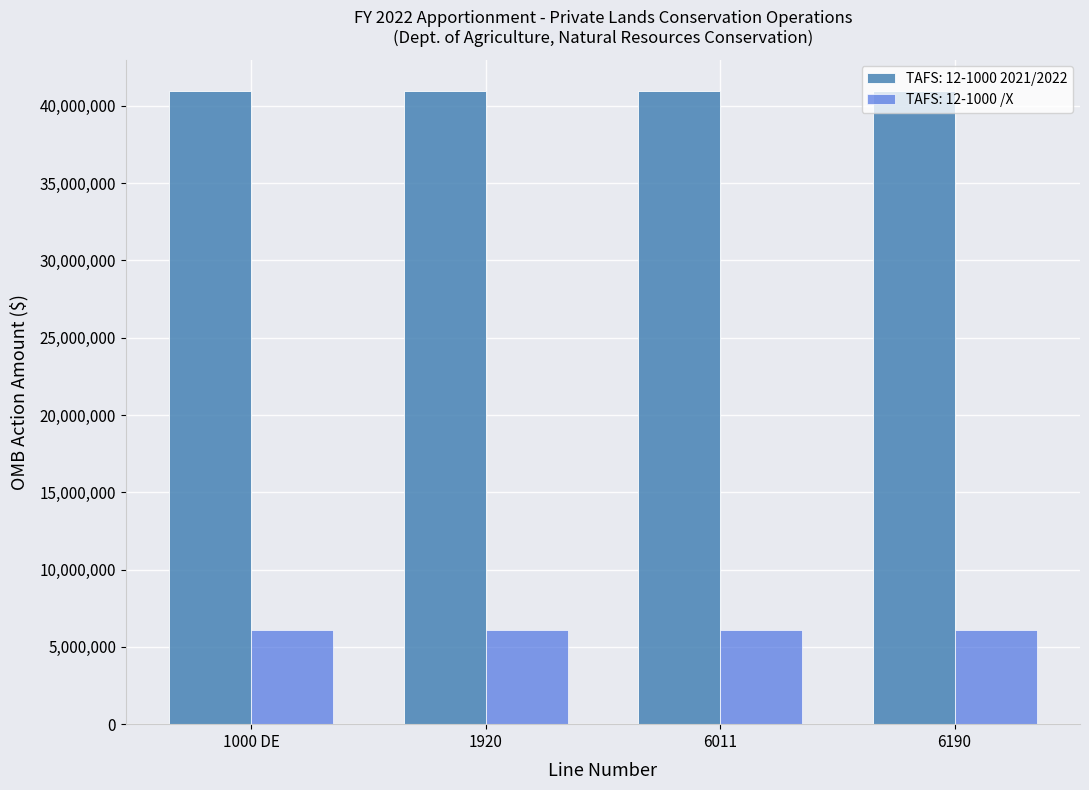

What is the smallest value displayed?

6115374